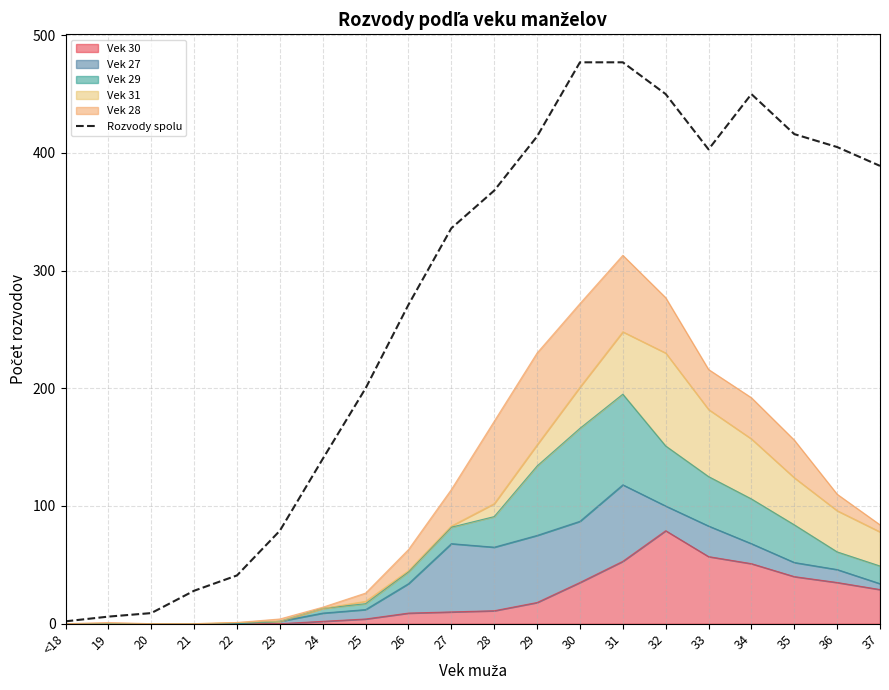

List the labels in order of value, smallest first.

<18, 19, 20, 21, 22, 23, 24, 25, 26, 27, 28, 37, 33, 36, 29, 35, 32, 34, 30, 31